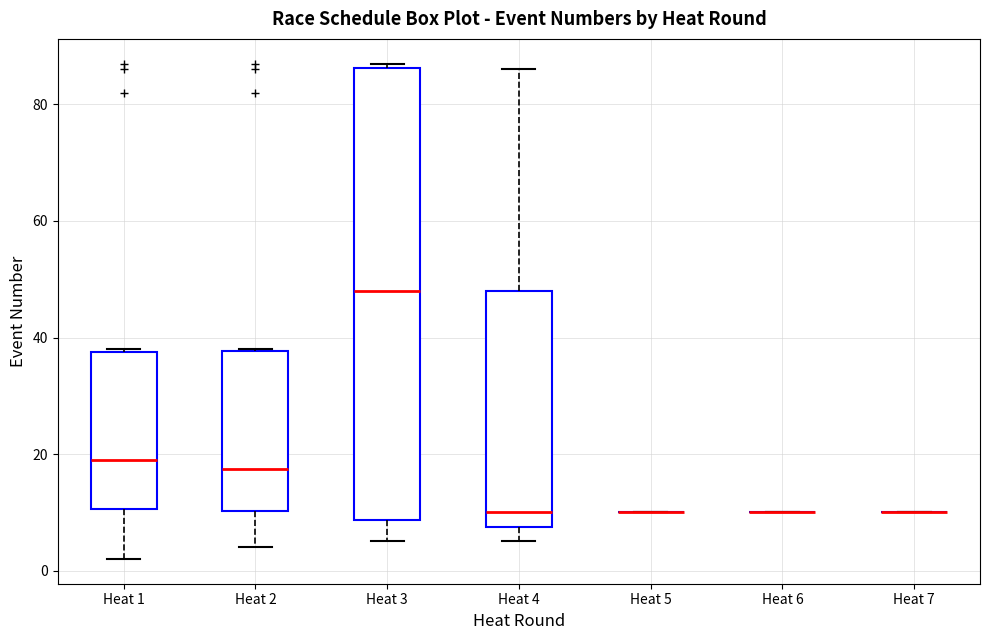

Where is the lower edge of the box for Heat 2 on the y-axis? The values are not printed on the chart, so give them approximately, as read against the axis.

10